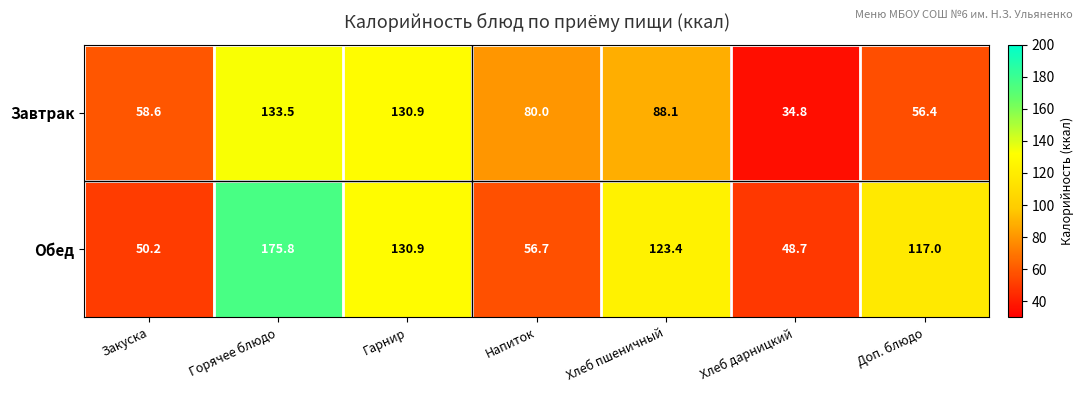

Reading right to left, what are all the values shown in this chart?

Завтрак: Доп. блюдо=56.4	Хлеб дарницкий=34.8	Хлеб пшеничный=88.1	Напиток=80.0	Гарнир=130.9	Горячее блюдо=133.5	Закуска=58.6
Обед: Доп. блюдо=117.0	Хлеб дарницкий=48.7	Хлеб пшеничный=123.4	Напиток=56.7	Гарнир=130.9	Горячее блюдо=175.8	Закуска=50.2